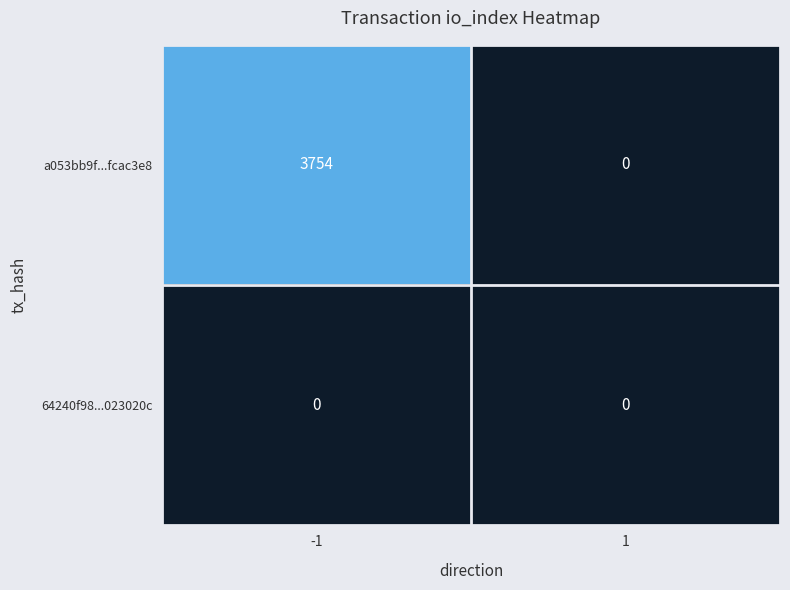

Which series changed the most between -1 and 1?

a053bb9f...fcac3e8